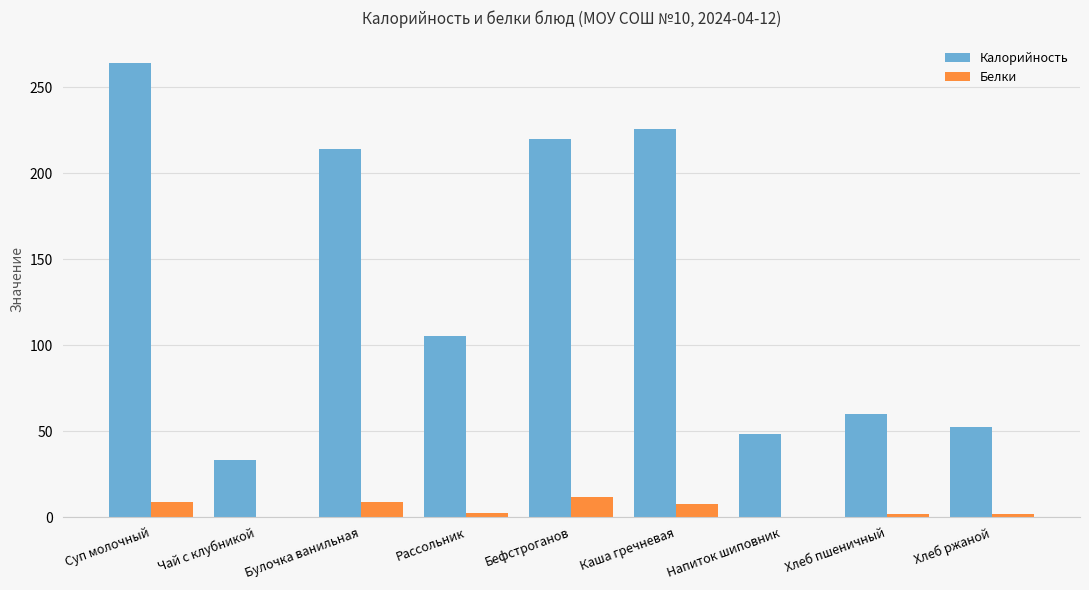

Between Рассольник and Каша гречневая, which series saw the biggest shift?

Калорийность